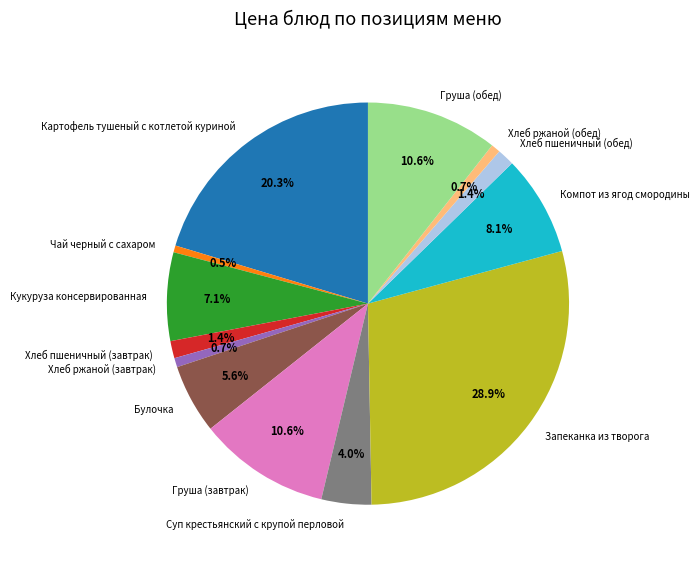

Between Булочка and Компот из ягод смородины, which is larger?

Компот из ягод смородины